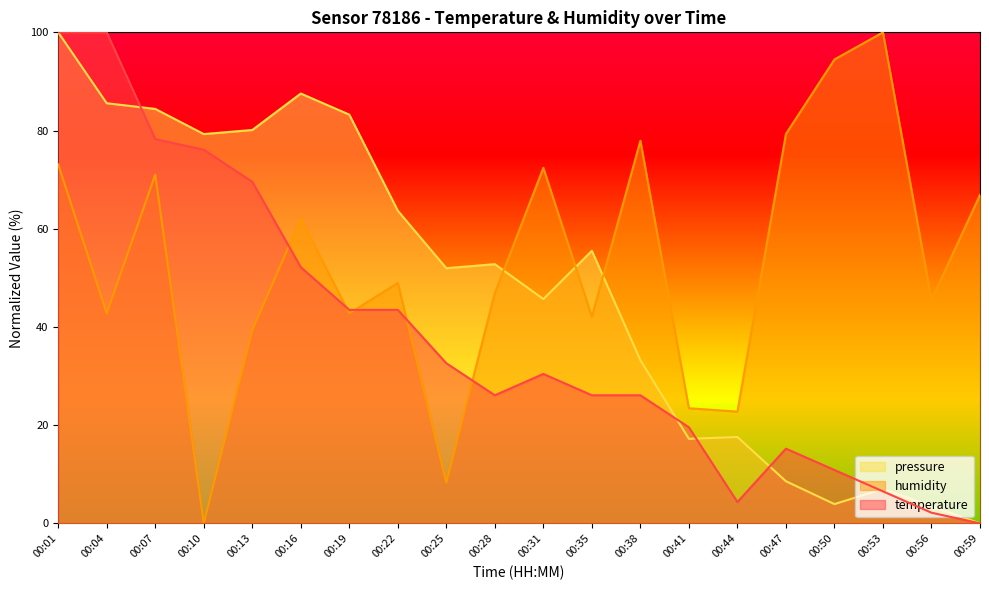

What is the greatest value displayed?

100.0